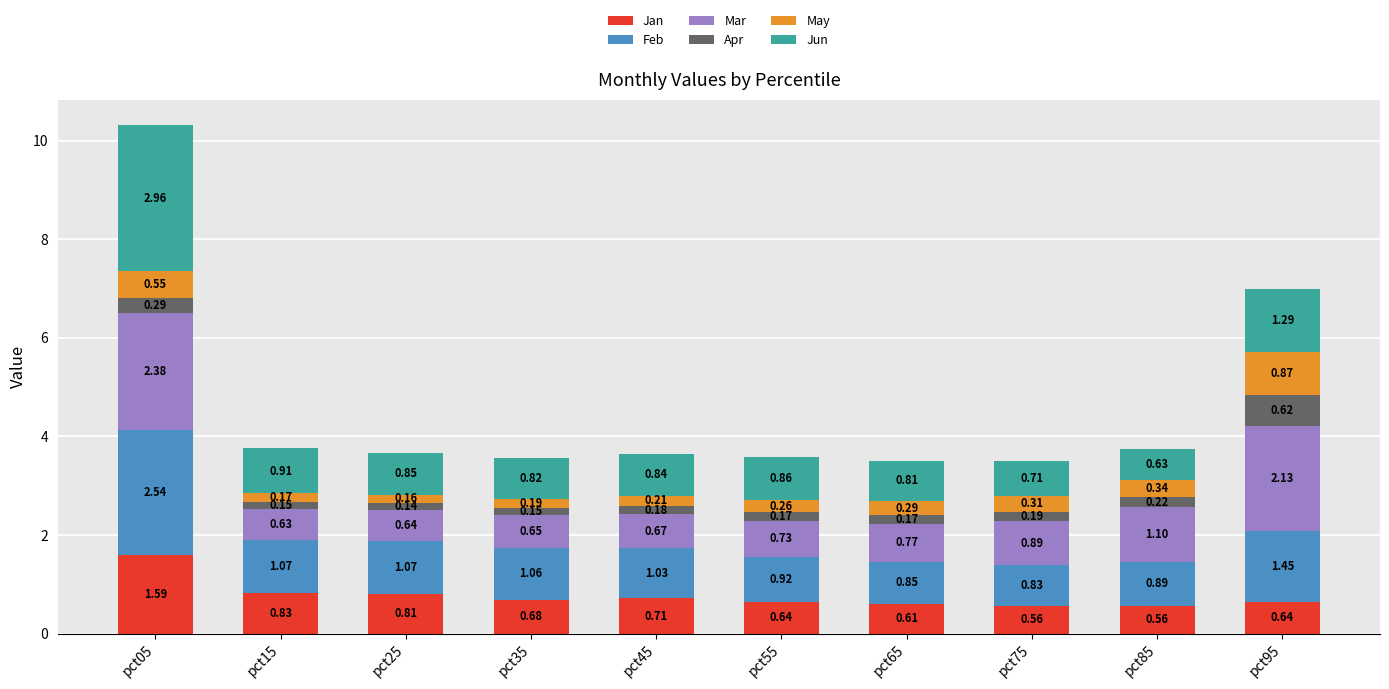

At which category is the sum across all series the highest?

pct05